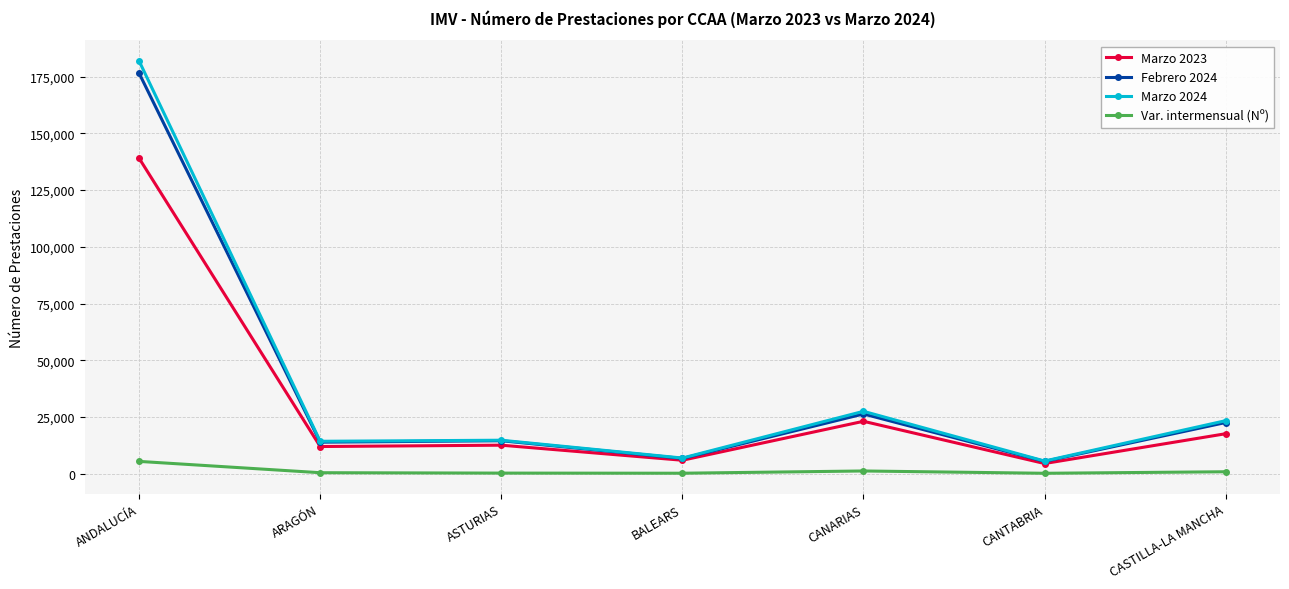

How many data points does each series have?

7